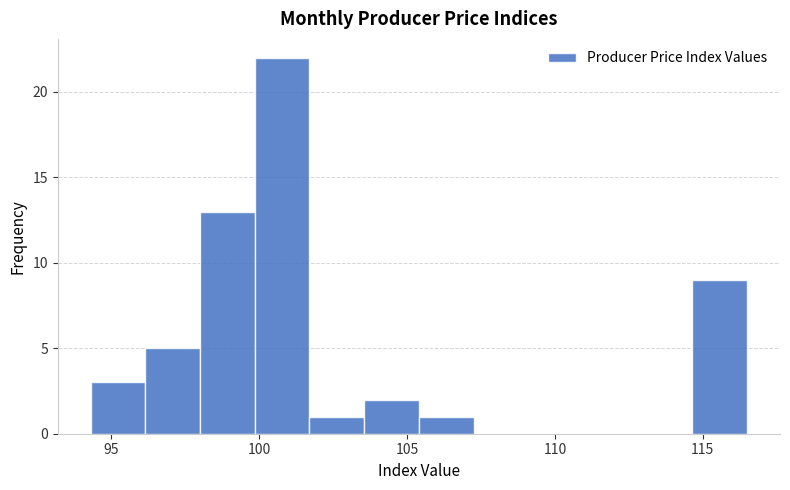

Around what value on the x-axis is the tallest bar? Give the approximate position of its centre, as read against the axis.

101.0